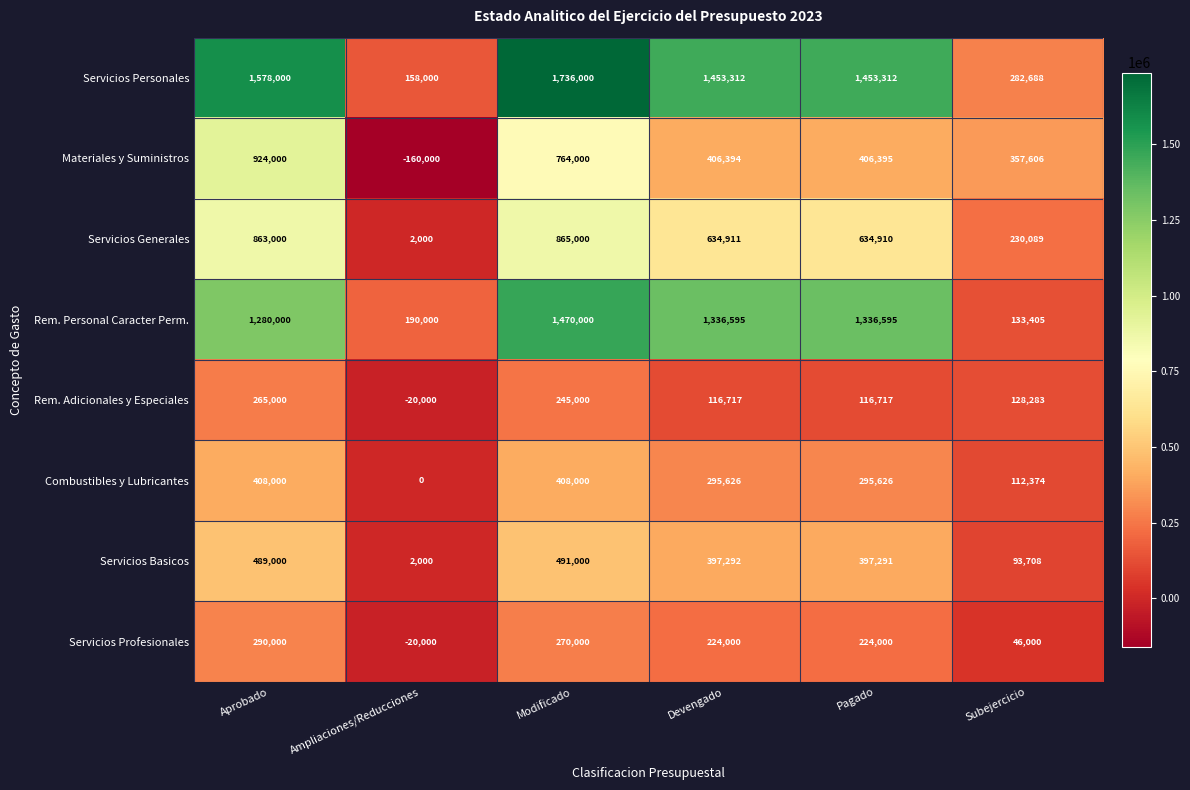

The value of Materiales y Suministros at Modificado is 764000. True or false?

True